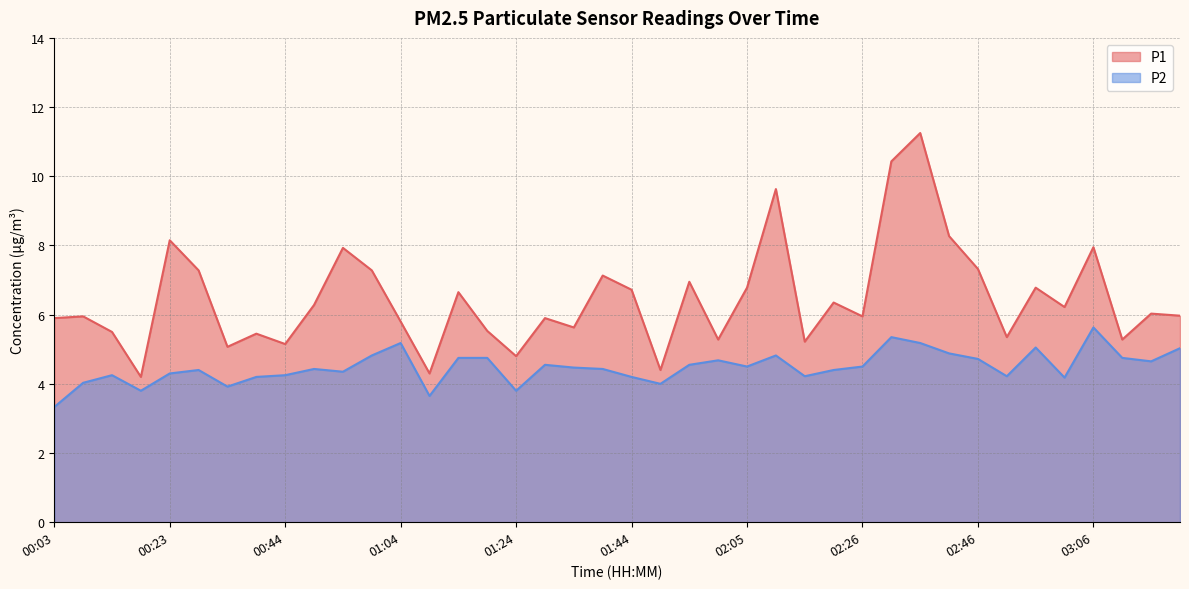

What position from the right is 01:44?

20